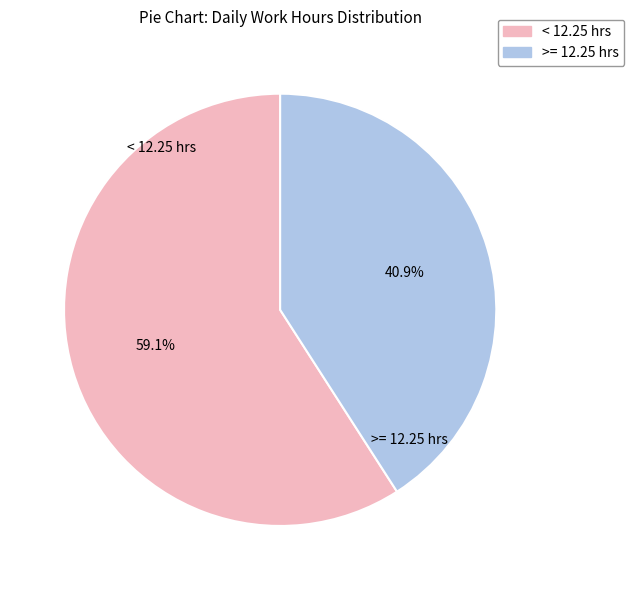

Which slice is the smallest?

>= 12.25 hrs